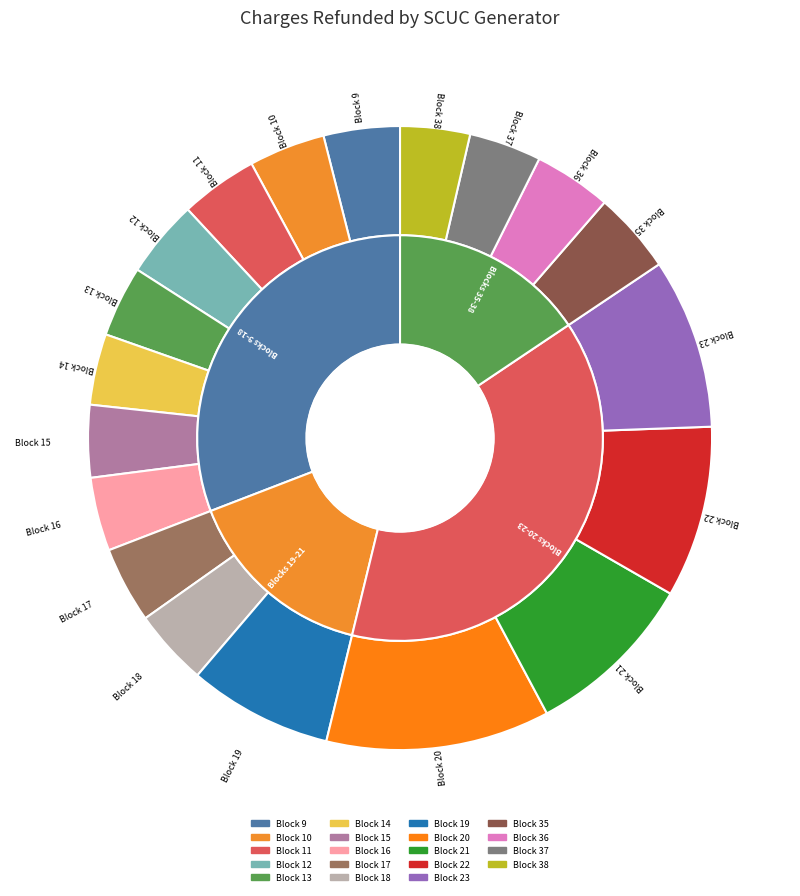

Rank the categories by value from lowest to highest.

Block 38, Block 13, Block 14, Block 15, Block 37, Block 16, Block 9, Block 10, Block 17, Block 18, Block 11, Block 12, Block 36, Block 35, Block 19, Block 23, Block 21, Block 22, Block 20